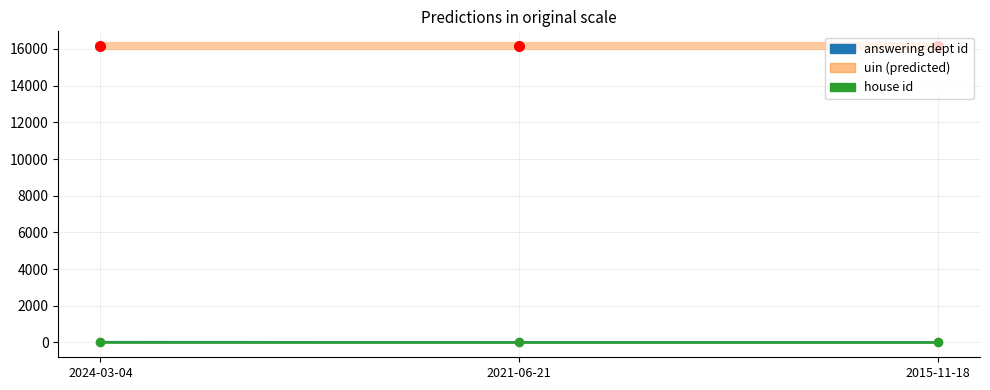

What is the greatest value displayed?

16154